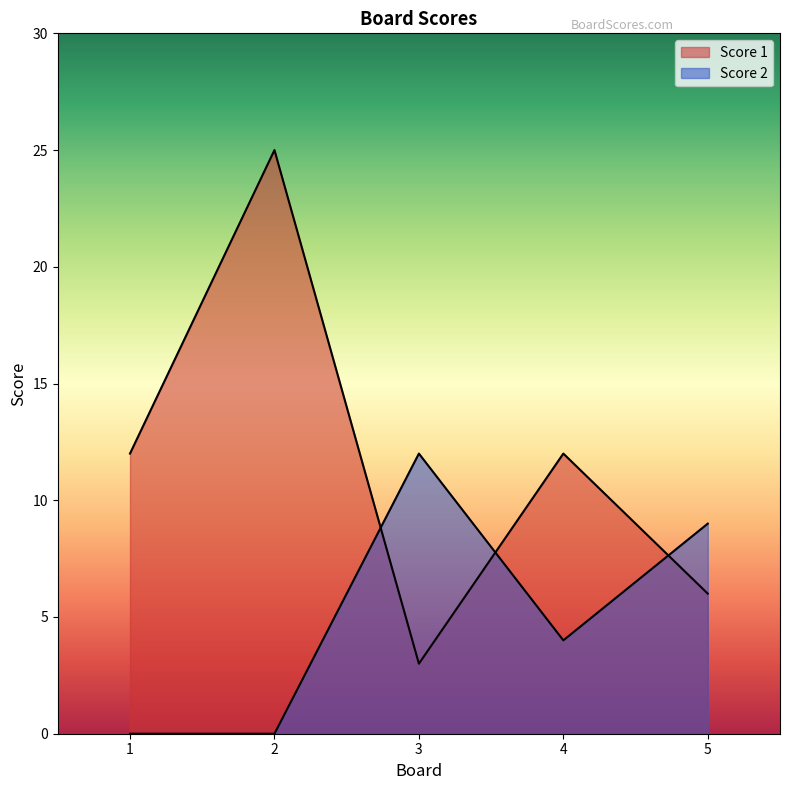

Between 1 and 4, which series saw the biggest shift?

Score 2